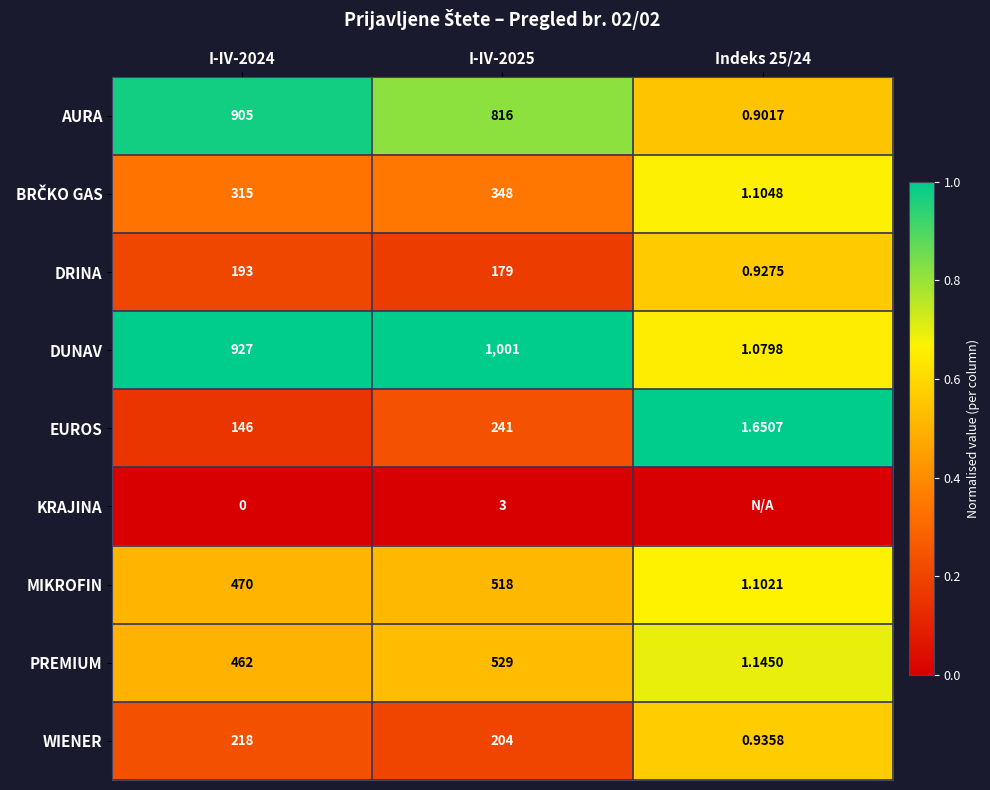

Is the value of WIENER at I-IV-2025 greater than the value of AURA at Indeks 25/24?

Yes